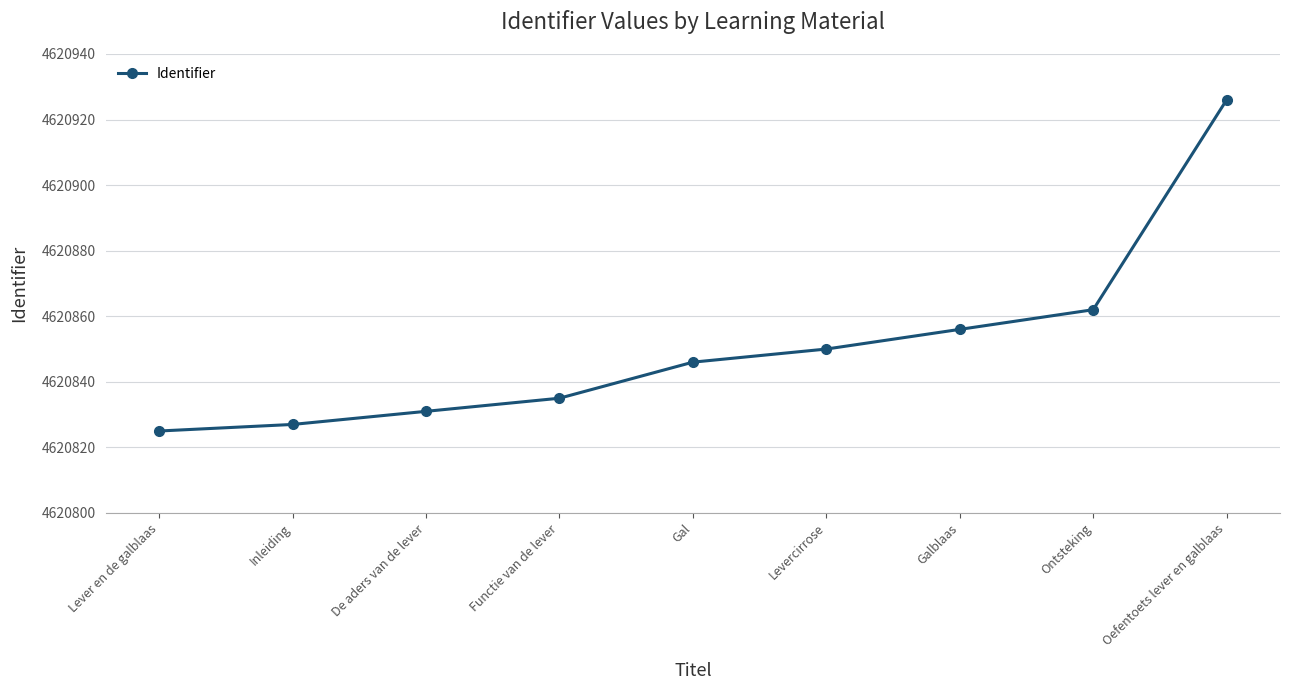

At which category does the chart reach its minimum across all series?

Lever en de galblaas